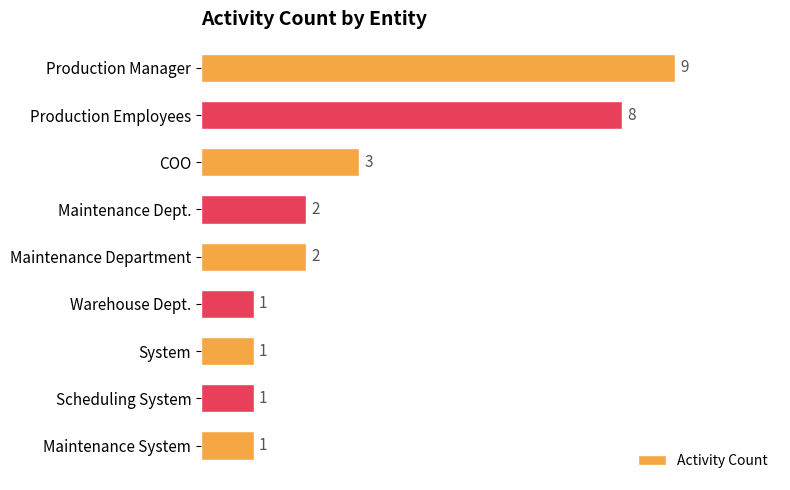

Which has a higher value, System or Production Manager?

Production Manager